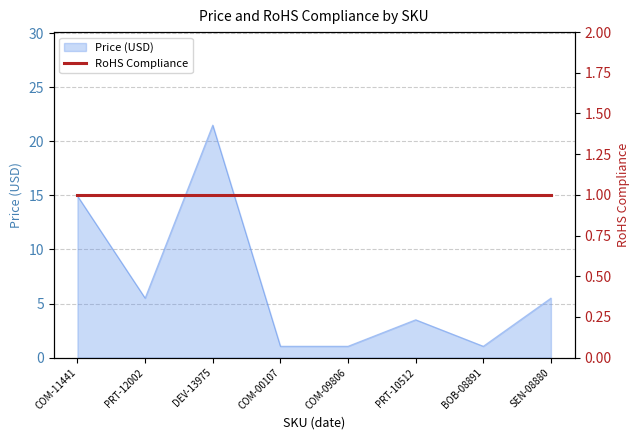

What is the ratio of the value at COM-00107 to the value at SEN-08880?

0.2